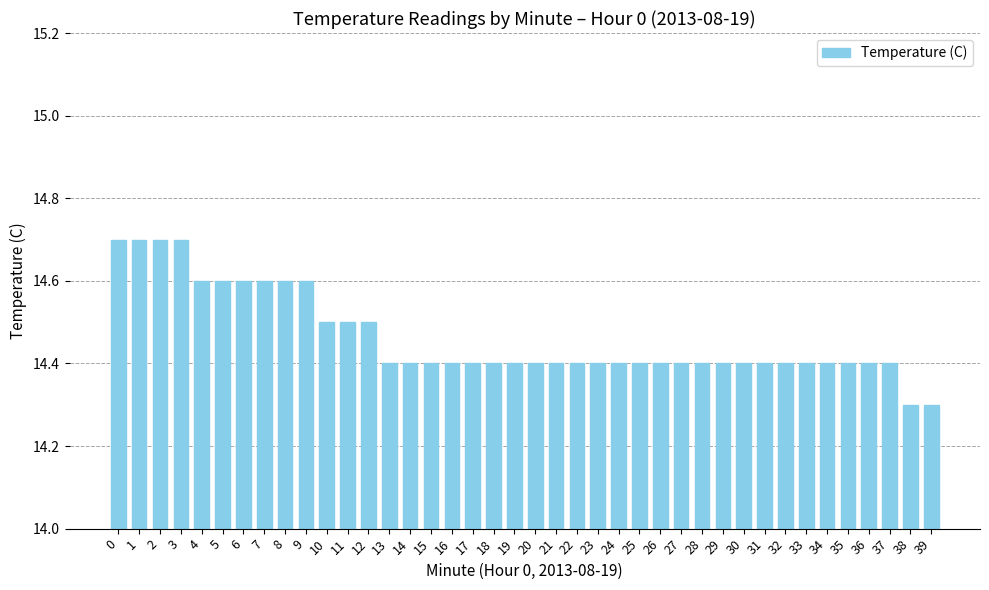

Reading left to right, transcribe all the data shown in this chart.

14.7	14.7	14.7	14.7	14.6	14.6	14.6	14.6	14.6	14.6	14.5	14.5	14.5	14.4	14.4	14.4	14.4	14.4	14.4	14.4	14.4	14.4	14.4	14.4	14.4	14.4	14.4	14.4	14.4	14.4	14.4	14.4	14.4	14.4	14.4	14.4	14.4	14.4	14.3	14.3